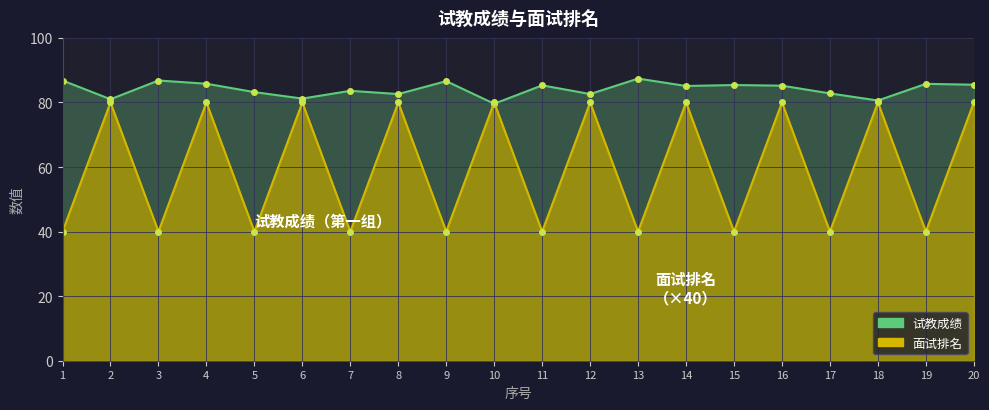

What is the total value across all series at 9?

126.6